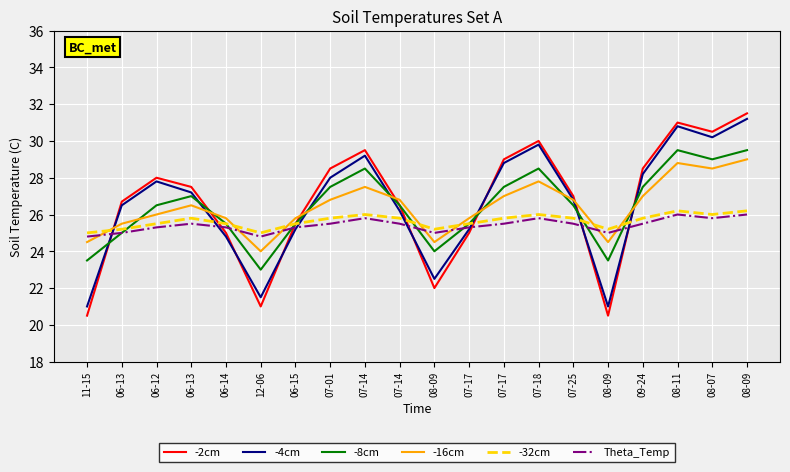

At which category does the chart reach its peak across all series?

08-09